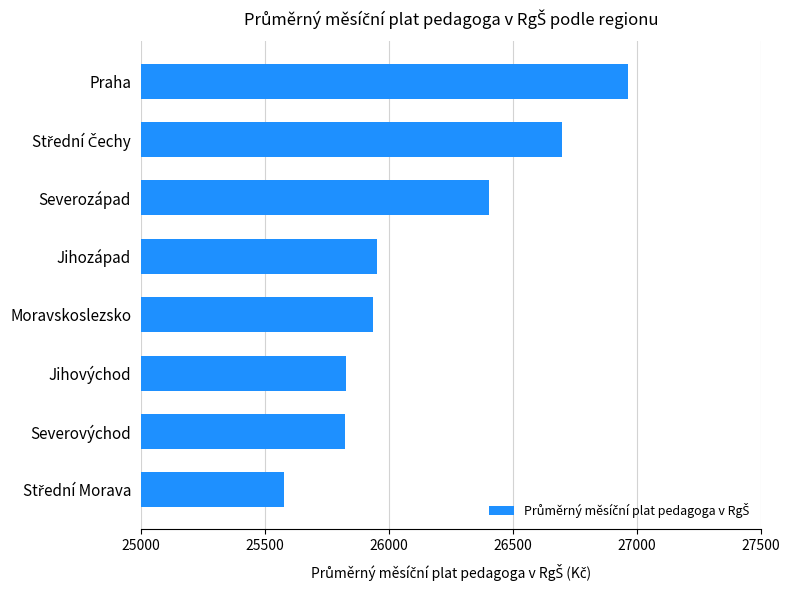

The value at Severovýchod is 38794.3. True or false?

False